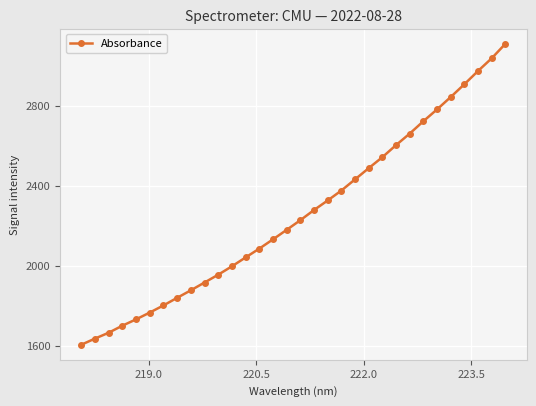

Reading left to right, what are all the values shown in this chart?

1604.5	1635.2	1664.6	1699.8	1731.5	1765.5	1801.2	1839.3	1876.8	1915.8	1955.0	1996.9	2041.3	2085.3	2131.7	2179.3	2227.6	2278.5	2326.4	2376.1	2432.0	2488.2	2543.2	2603.6	2661.2	2723.2	2782.4	2844.3	2908.3	2974.8	3038.3	3110.7